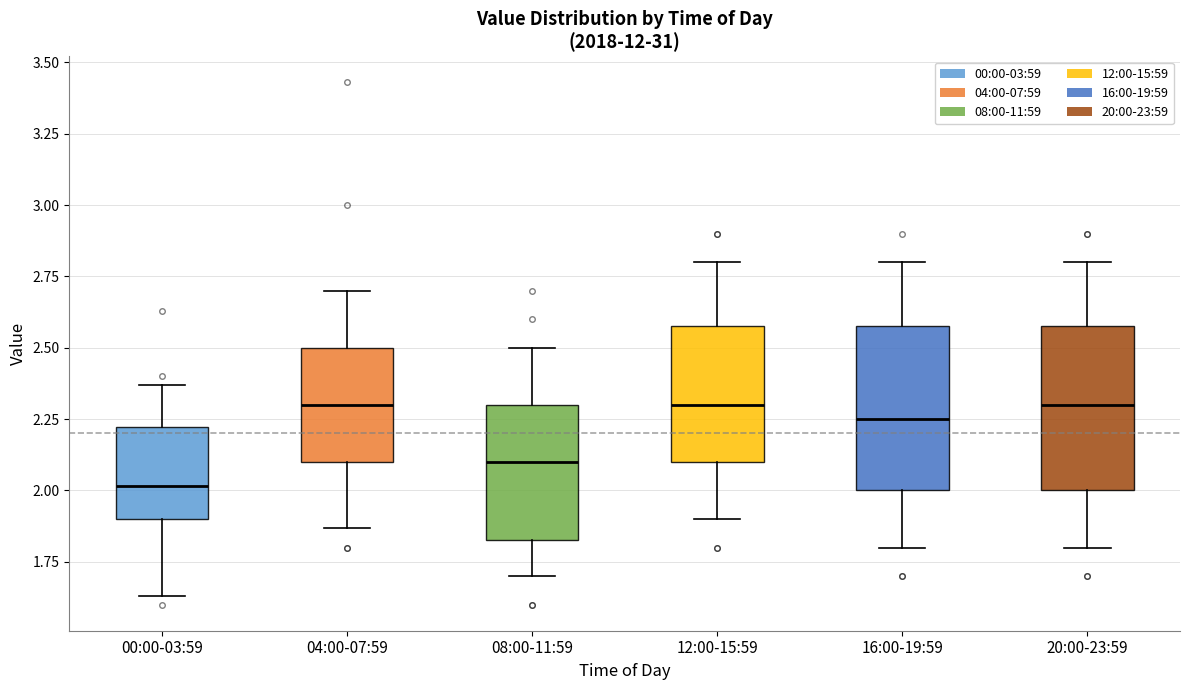

Reading left to right, read every box against the y-axis: the position of its median line, the range the box covers, and the ends of its whiskers. The values are not printed on the chart, so give them approximately, as read against the axis.

00:00-03:59: median 2.00, box 1.90 to 2.20, whiskers 1.65 to 2.35
04:00-07:59: median 2.30, box 2.10 to 2.50, whiskers 1.85 to 2.70
08:00-11:59: median 2.10, box 1.85 to 2.30, whiskers 1.70 to 2.50
12:00-15:59: median 2.30, box 2.10 to 2.60, whiskers 1.90 to 2.80
16:00-19:59: median 2.25, box 2.00 to 2.60, whiskers 1.80 to 2.80
20:00-23:59: median 2.30, box 2.00 to 2.60, whiskers 1.80 to 2.80